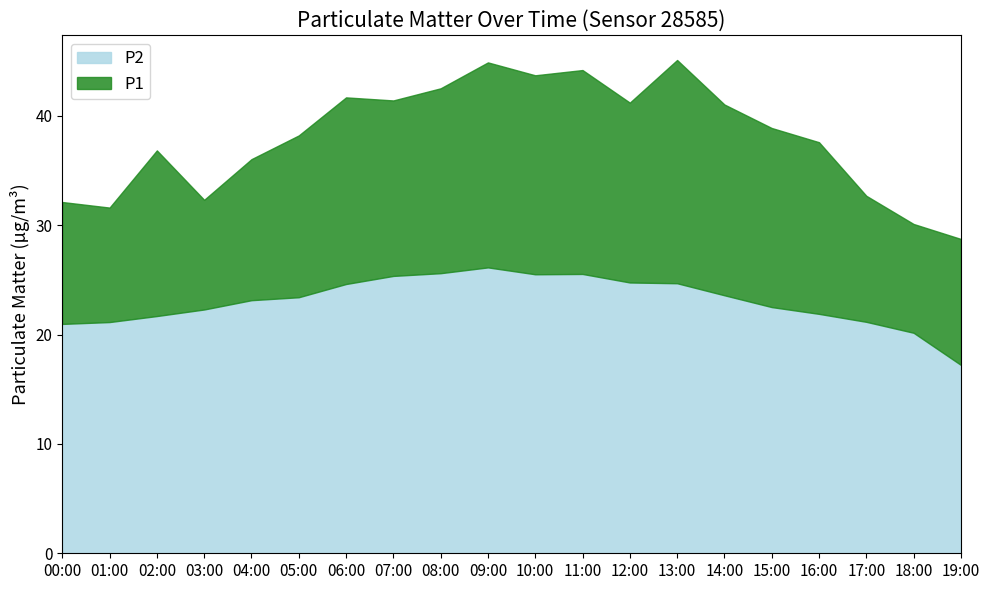

Is it true that P2 equals 31.3 at 18:00?

False